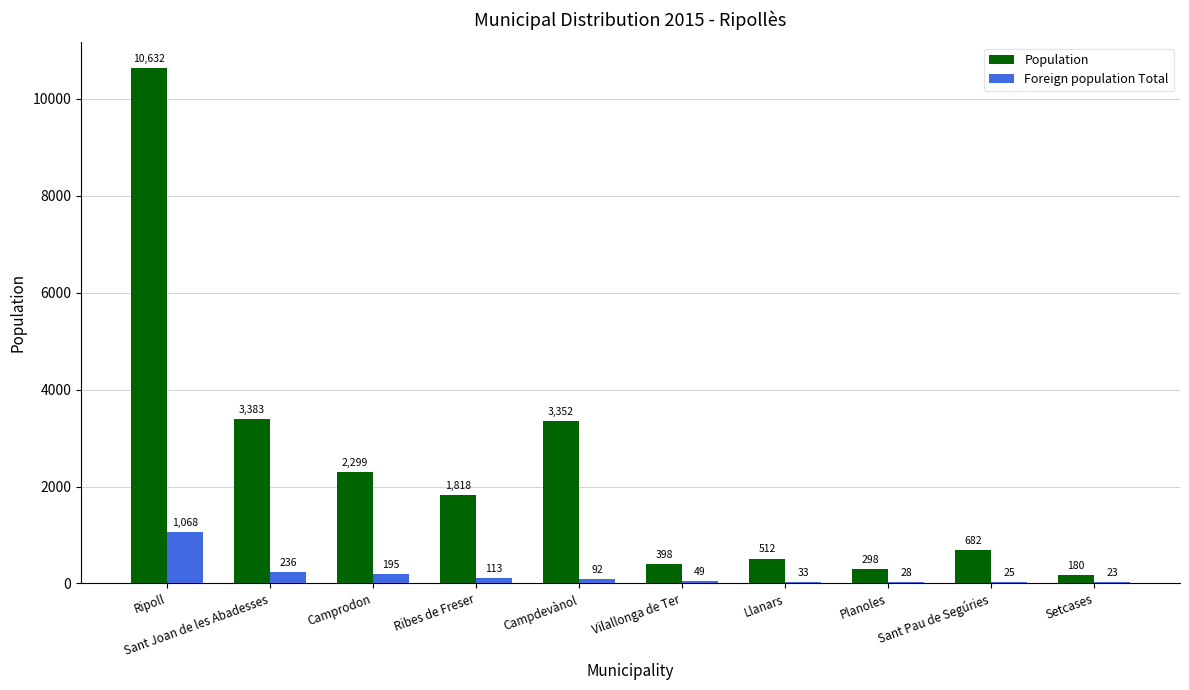

At which label does Population reach its peak?

Ripoll